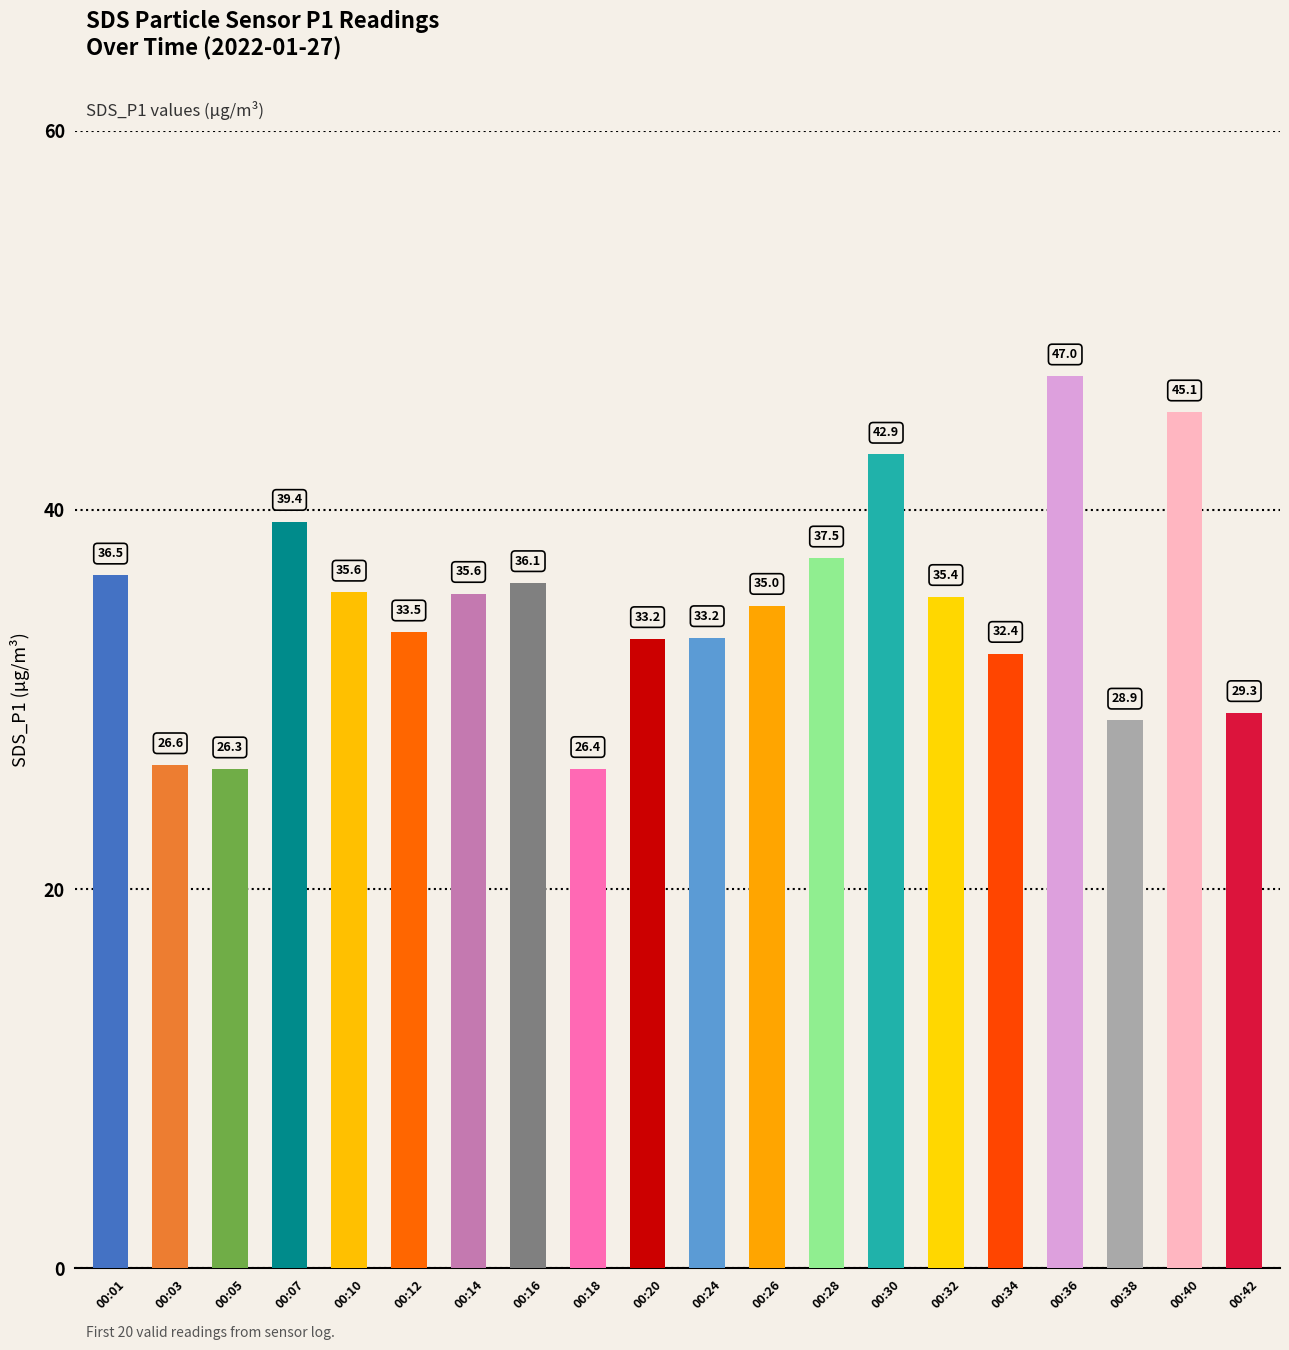

Is it true that the value at 00:12 is 51.2?

False